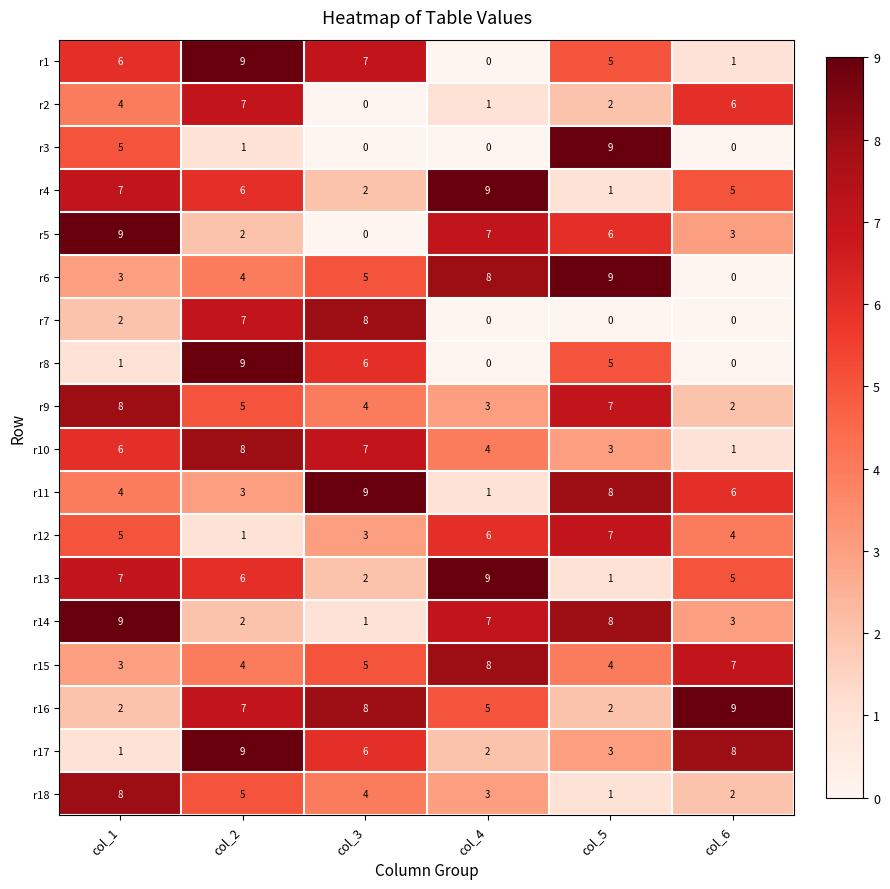

At how many categories does at least one series exceed 5?

6